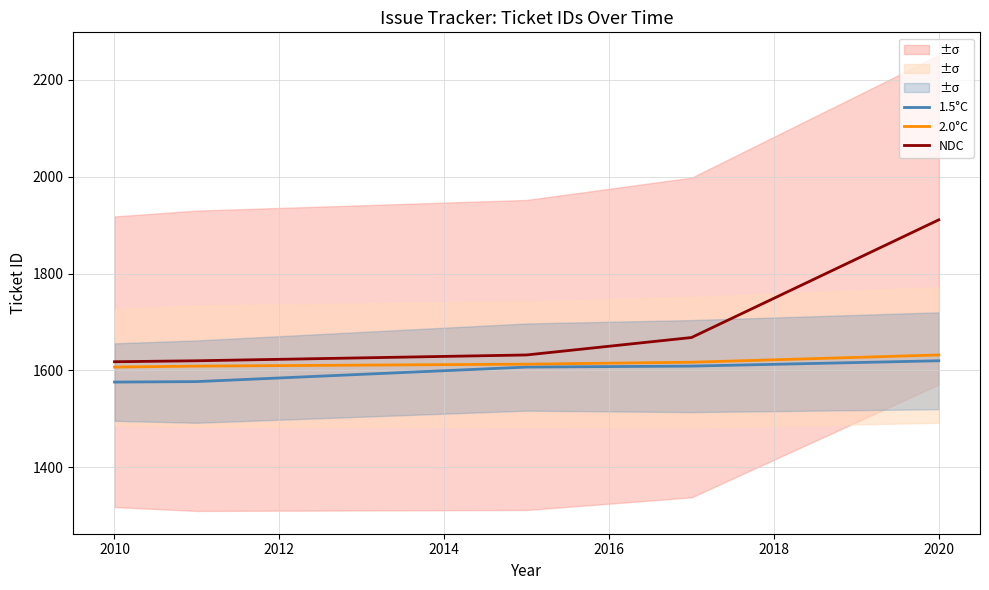

The 1.5°C series shows 1576 at 2010. True or false?

True